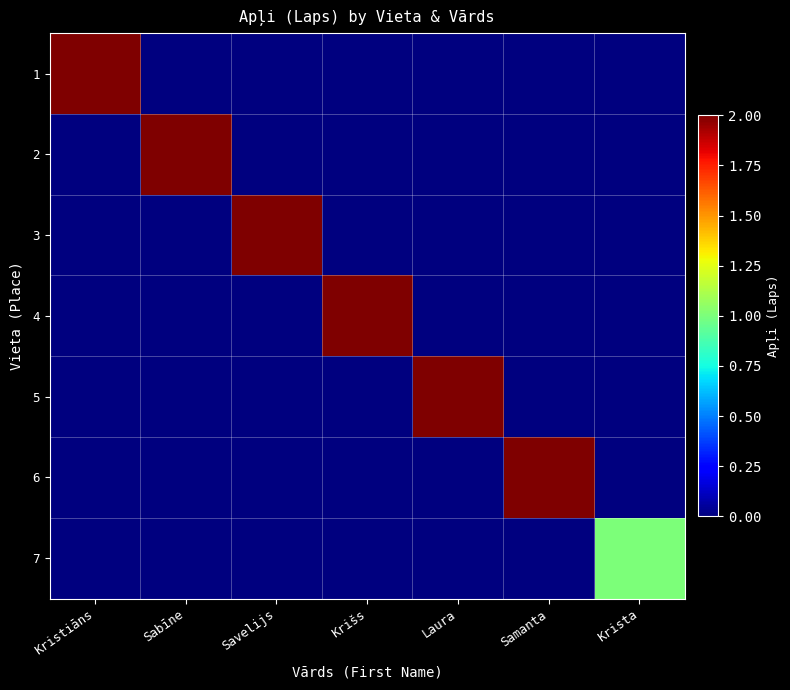

Between Sabīne and Krista, which series saw the biggest shift?

2